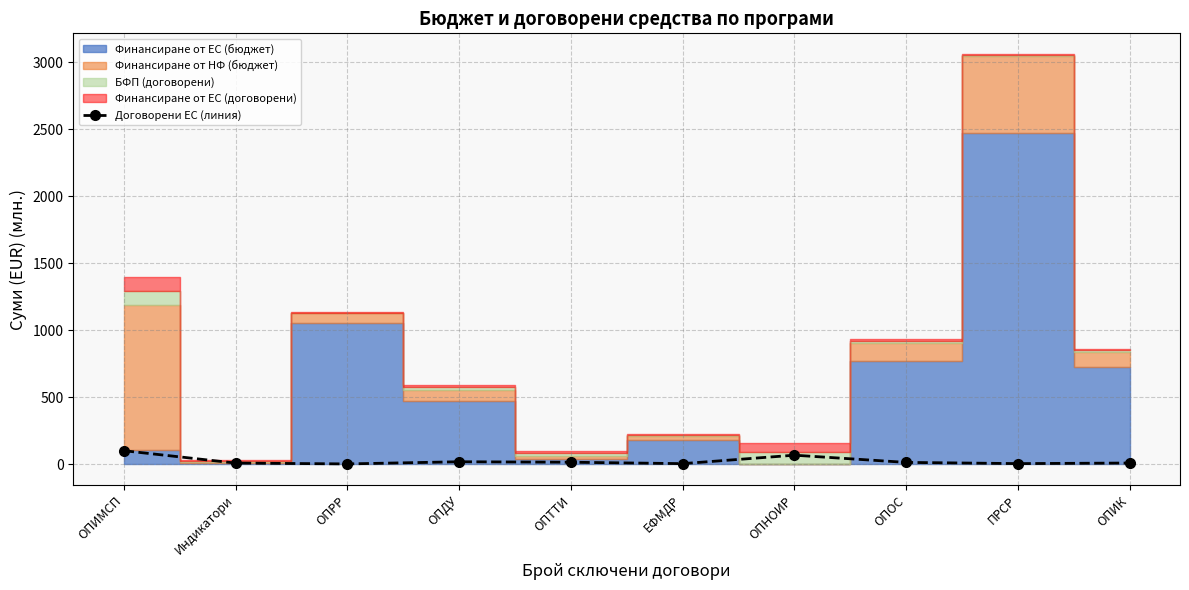

True or false: the data shows 5.3 at ЕФМДР.

True